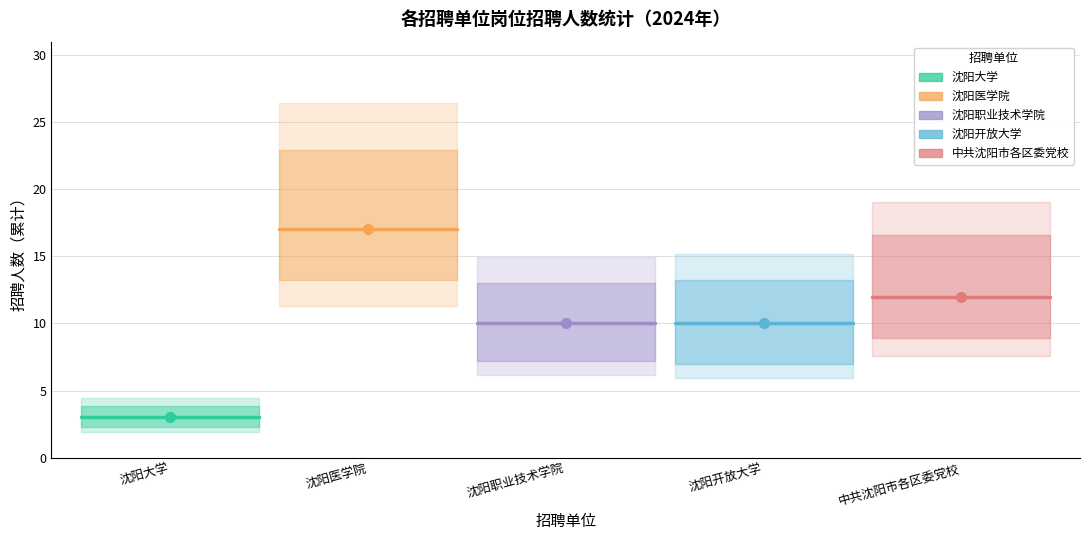

What is the sum of all 中共沈阳市各区委党校 values?

24